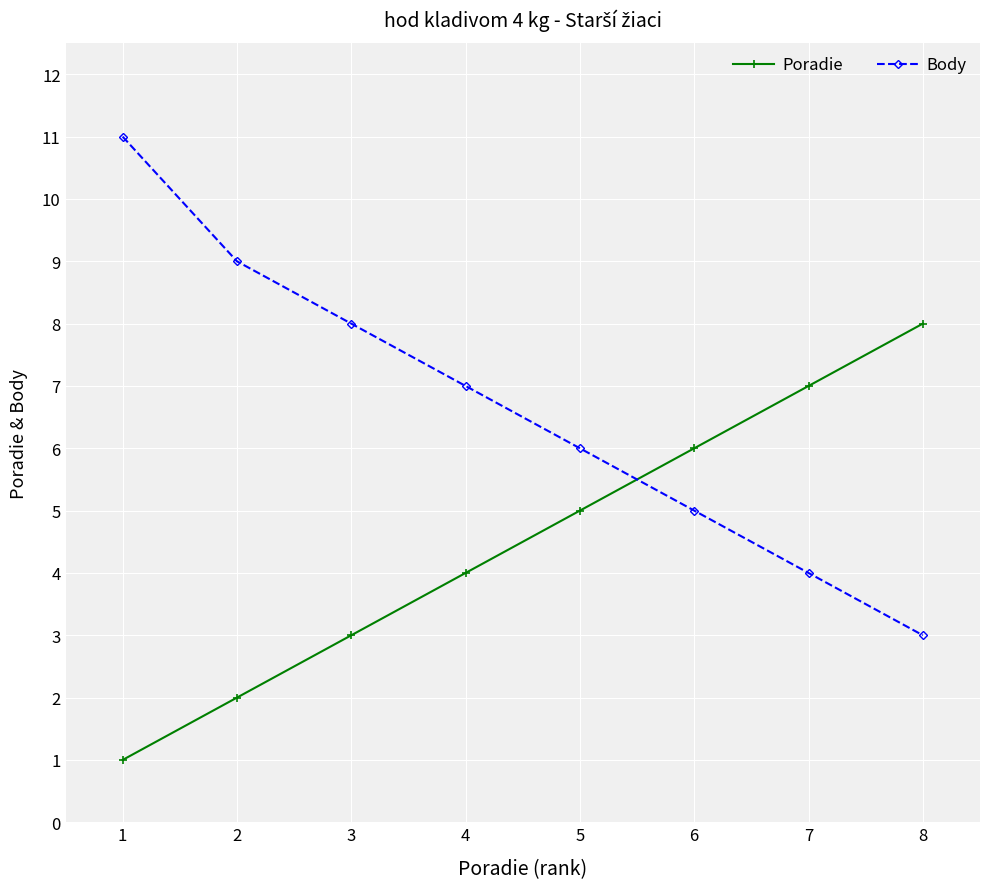

True or false: Poradie has more than 0 points higher than both neighbors.

False